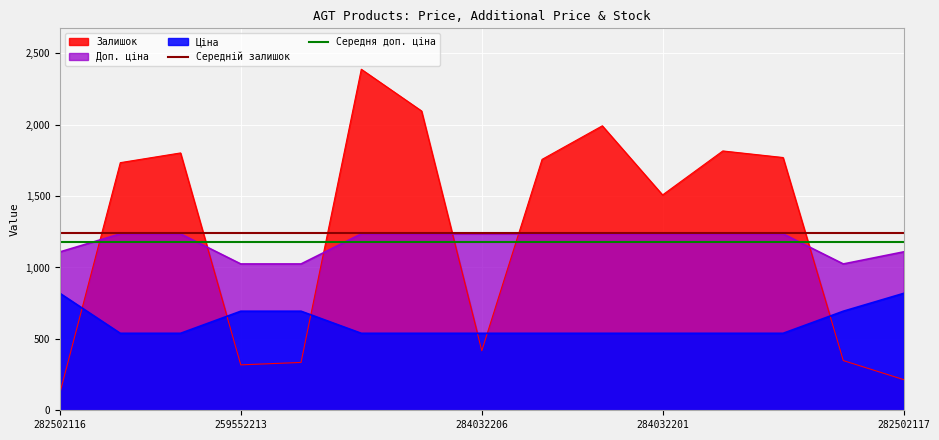

True or false: Ціна and Доп. ціна intersect in this chart.

False